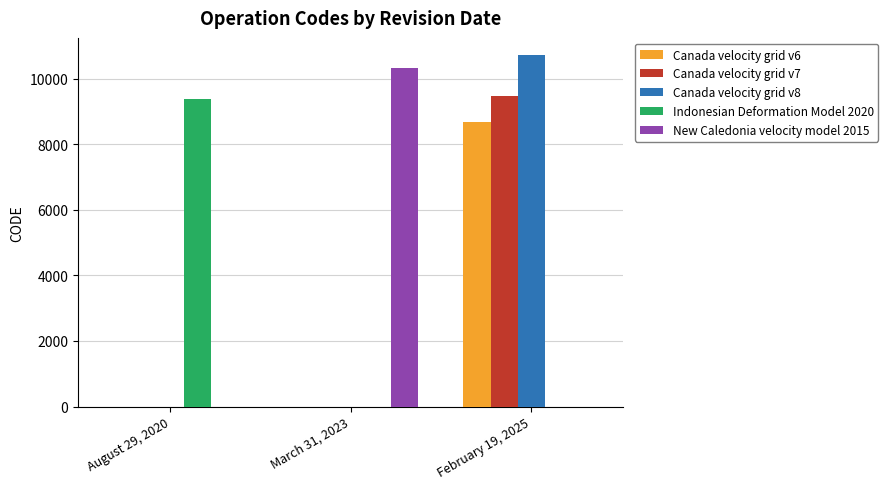

Which category has the highest value in the Canada velocity grid v6 series?

February 19, 2025